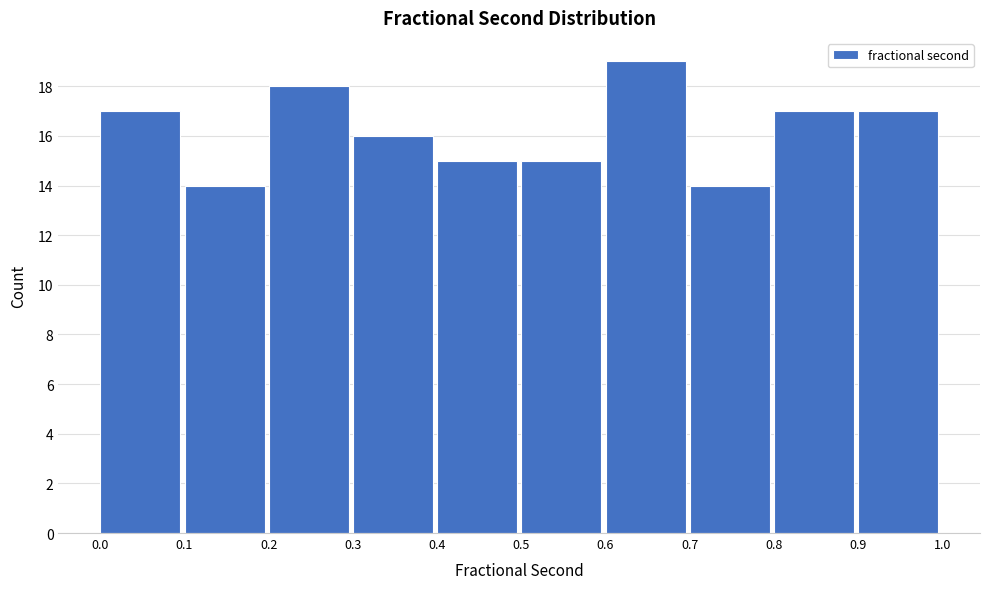

Reading left to right, transcribe this chart: for each bar, give the range it covers on the x-axis and its height. The values are not printed on the chart, so give them approximately, as read against the axis.

0.0 to 0.1: 17
0.1 to 0.2: 14
0.2 to 0.3: 18
0.3 to 0.4: 16
0.4 to 0.5: 15
0.5 to 0.6: 15
0.6 to 0.7: 19
0.7 to 0.8: 14
0.8 to 0.9: 17
0.9 to 1.0: 17